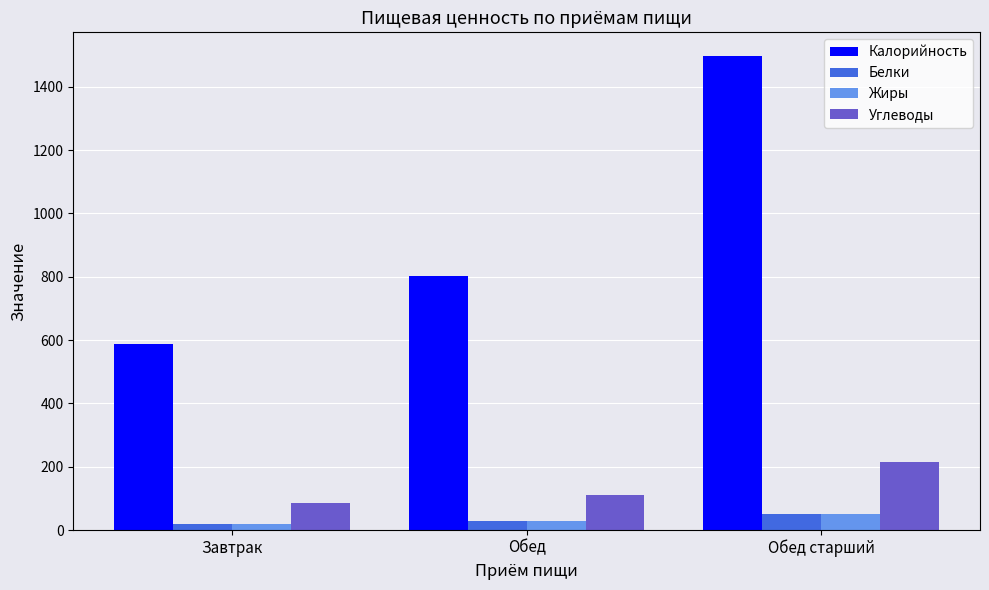

Which series has the widest spread of values?

Калорийность